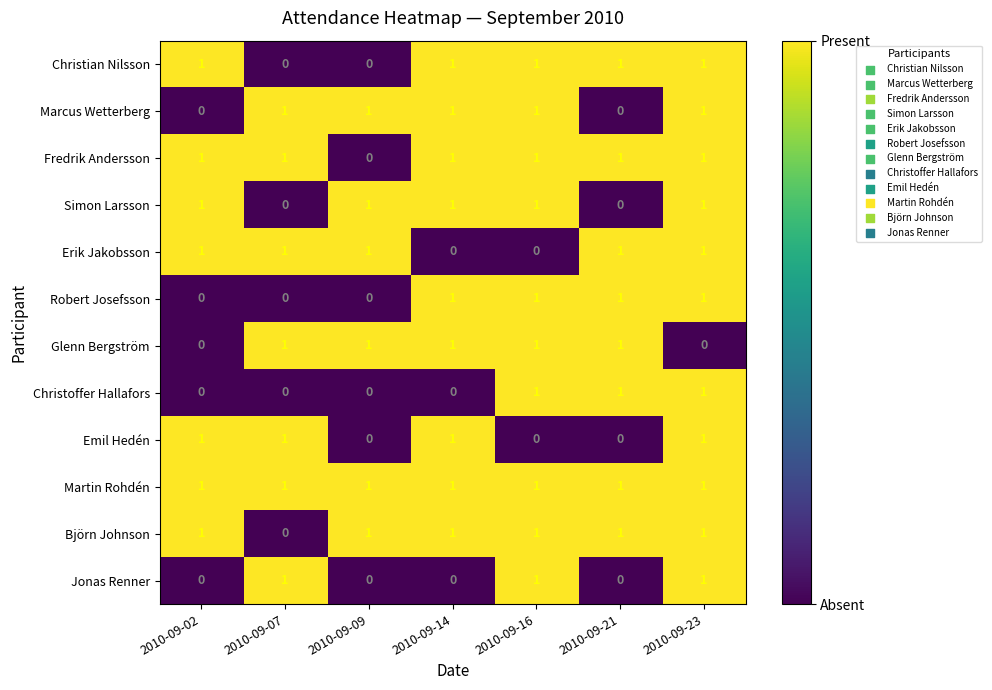

Which series has the largest total across all categories?

Martin Rohdén